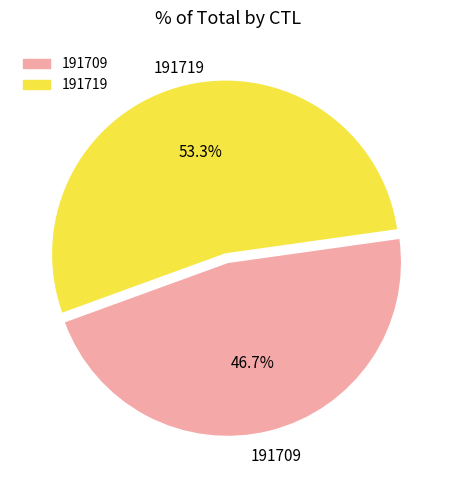

How much of the chart is everything except 191709?

53.3%